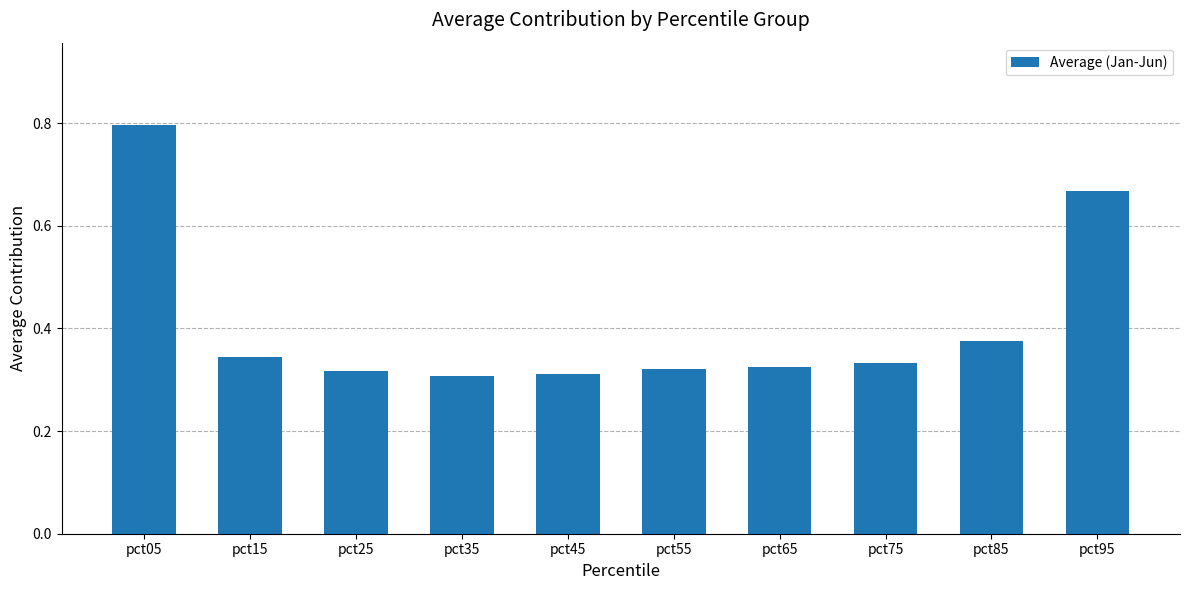

Which category has the highest value across all series?

pct05